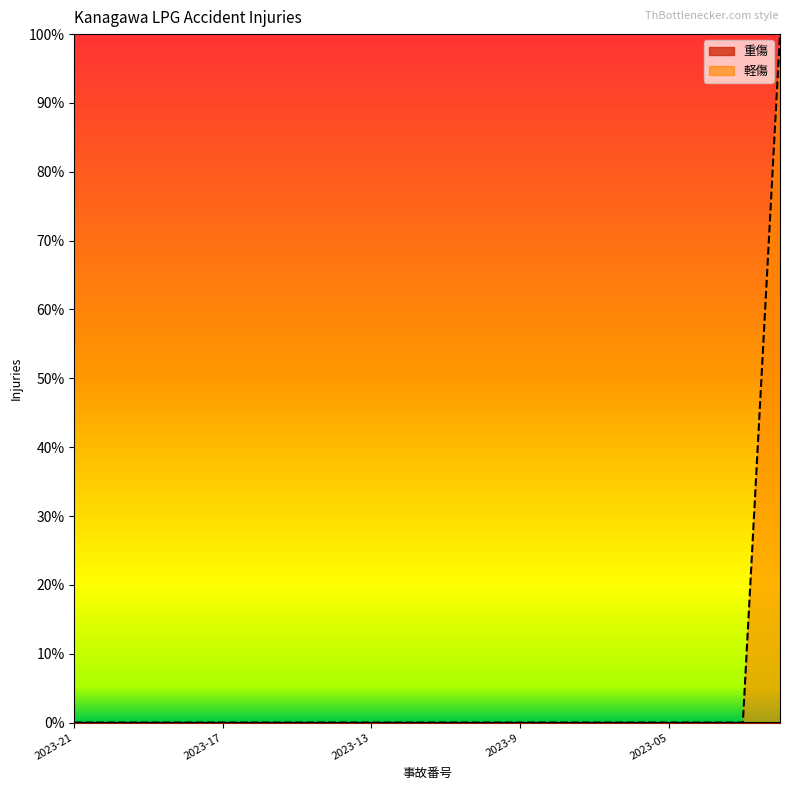

How many data points does each series have?

20